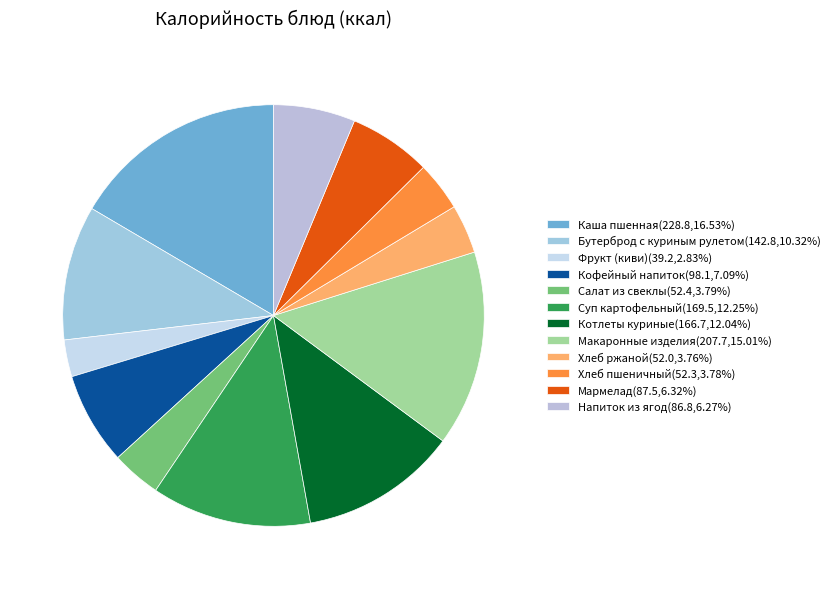

Which has a higher value, Салат из свеклы or Напиток из ягод?

Напиток из ягод